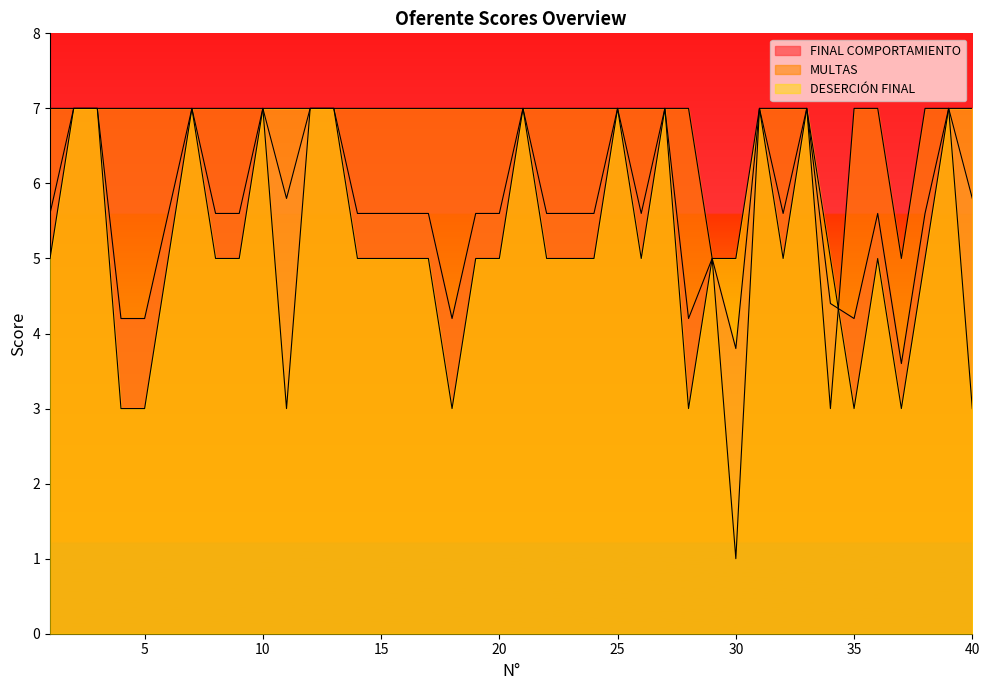

What is the difference between the maximum and minimum values in the DESERCIÓN FINAL series?

4.0